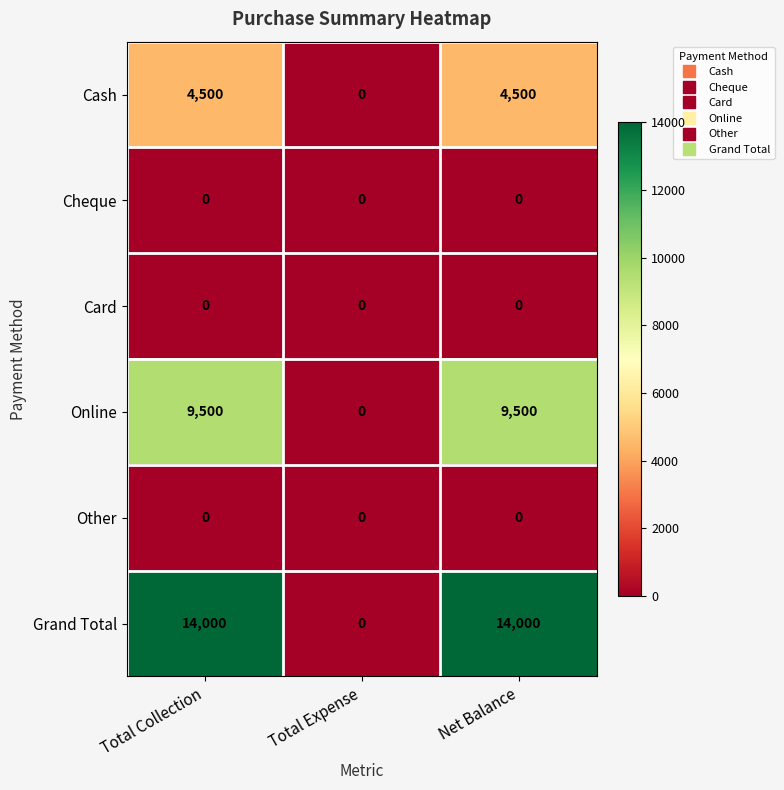

At how many categories does at least one series exceed 8185?

2